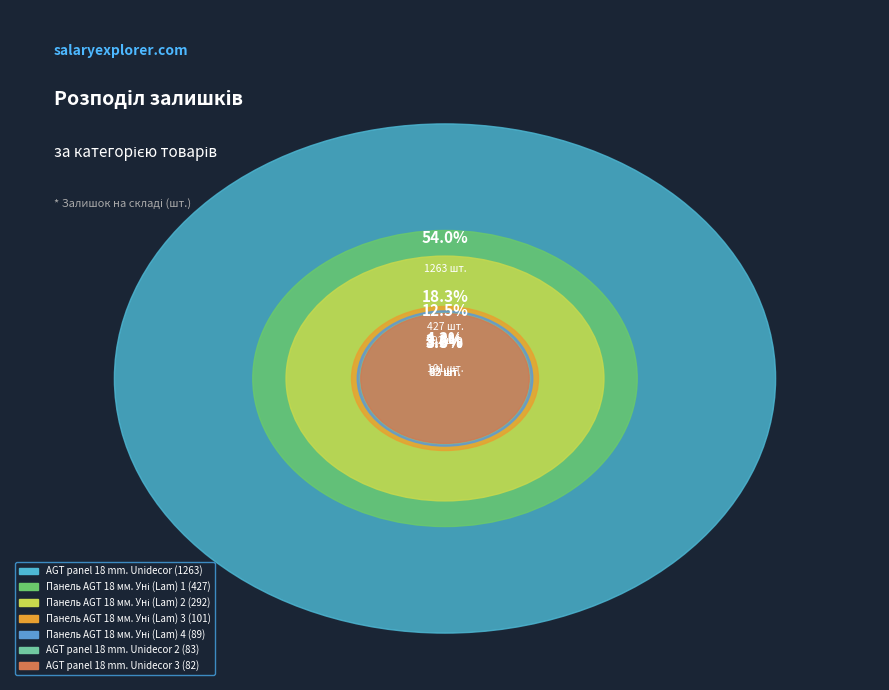

Rank the categories by value from lowest to highest.

AGT panel 18 mm. Unidecor 3, AGT panel 18 mm. Unidecor 2, Панель AGT AGT 18 мм. Унідекор (Lam) 4, Панель AGT AGT 18 мм. Унідекор (Lam) 3, Панель AGT AGT 18 мм. Унідекор (Lam) 2, Панель AGT AGT 18 мм. Унідекор (Lam), AGT panel 18 mm. Unidecor